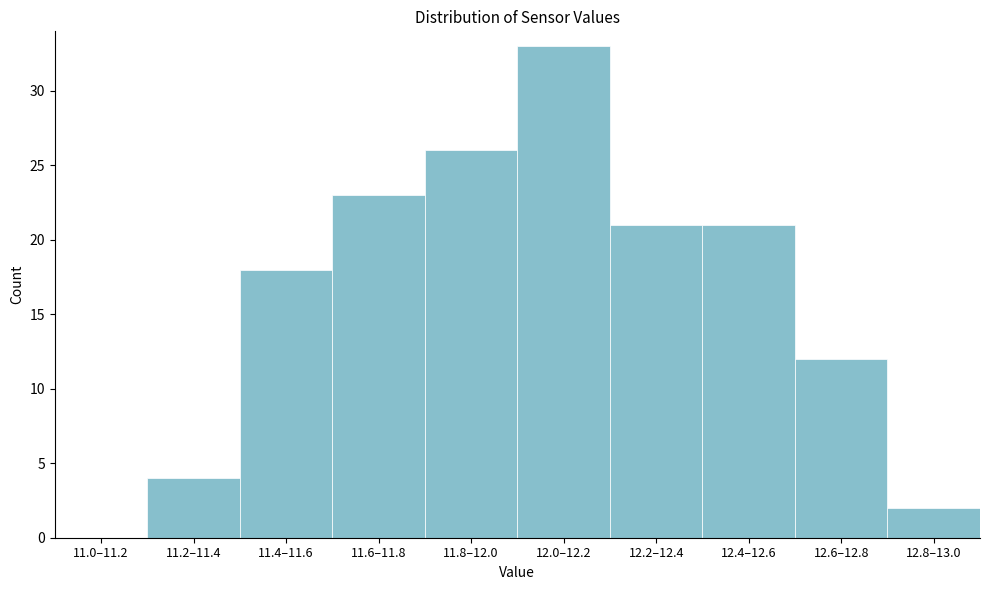

Reading left to right, extract all data points from this chart.

11.0–11.2=0	11.2–11.4=4	11.4–11.6=18	11.6–11.8=23	11.8–12.0=26	12.0–12.2=33	12.2–12.4=21	12.4–12.6=21	12.6–12.8=12	12.8–13.0=2